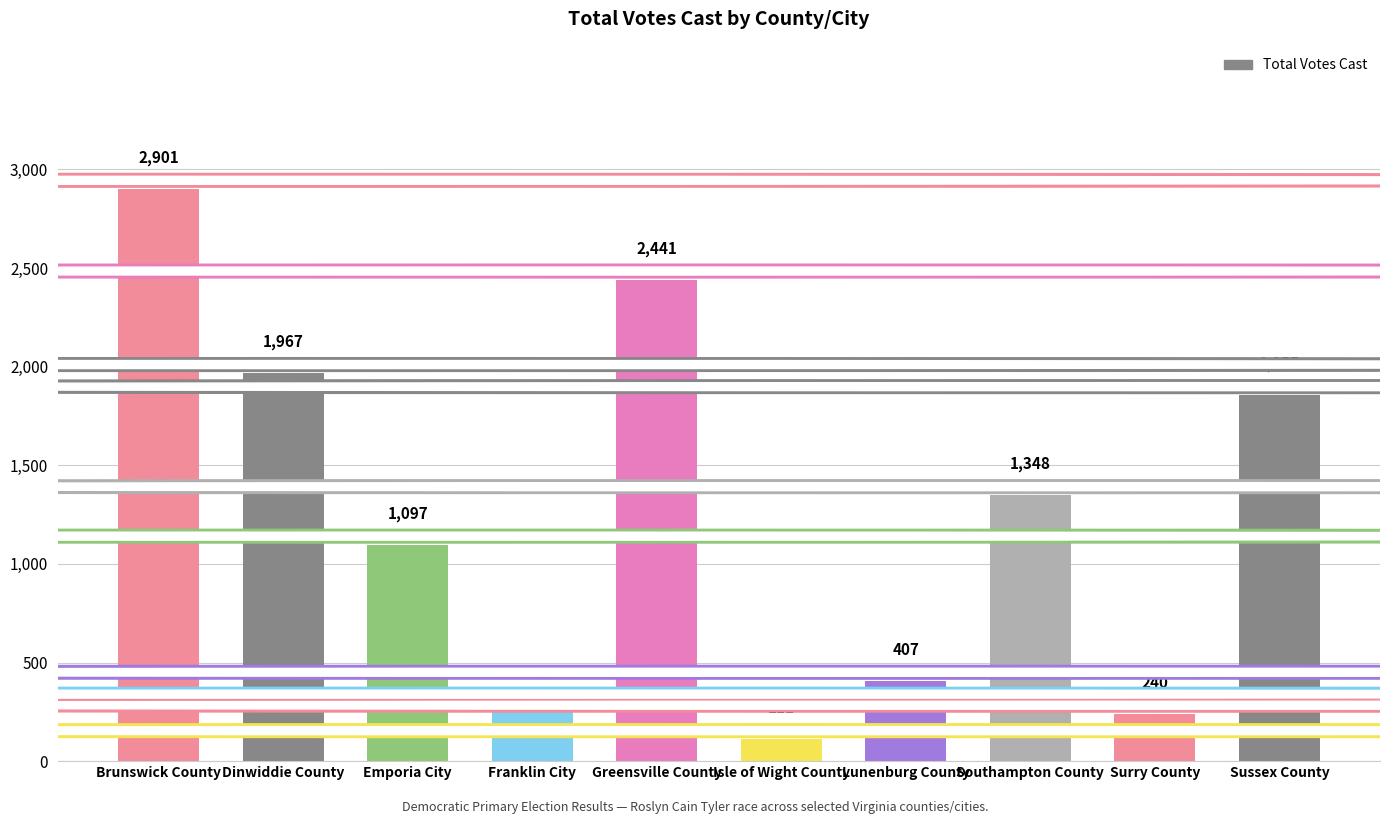

Reading right to left, transcribe all the data shown in this chart.

Sussex County=1855	Surry County=240	Southampton County=1348	Lunenburg County=407	Isle of Wight County=111	Greensville County=2441	Franklin City=296	Emporia City=1097	Dinwiddie County=1967	Brunswick County=2901